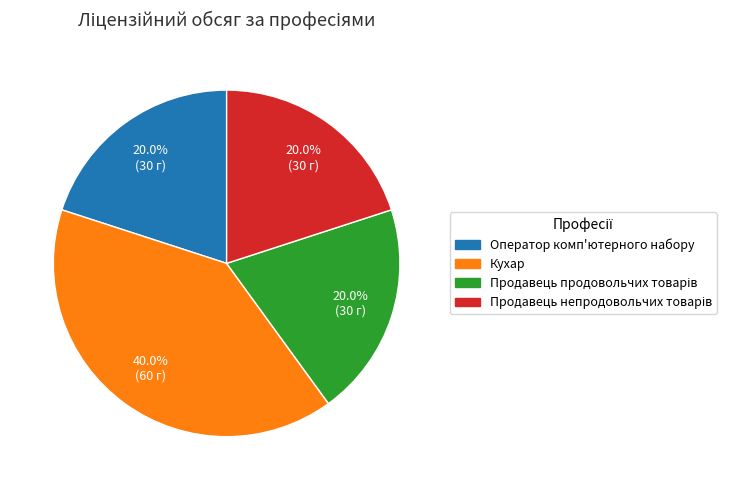

Is there a majority slice in this chart?

No